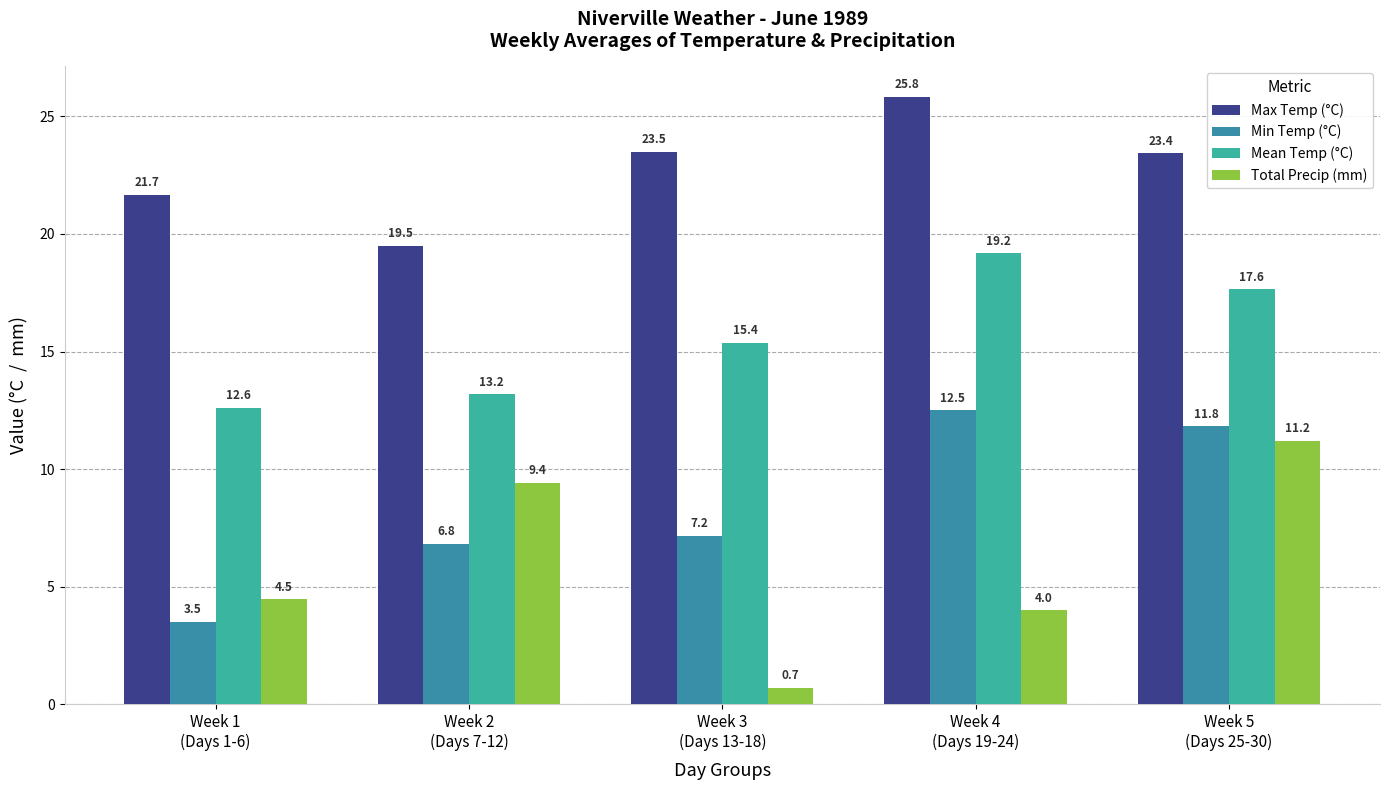

Reading left to right, what are all the values shown in this chart?

Max Temp (°C): 21.7	19.5	23.5	25.8	23.4
Min Temp (°C): 3.5	6.8	7.2	12.5	11.8
Mean Temp (°C): 12.6	13.2	15.4	19.2	17.6
Total Precip (mm): 4.5	9.4	0.7	4.0	11.2